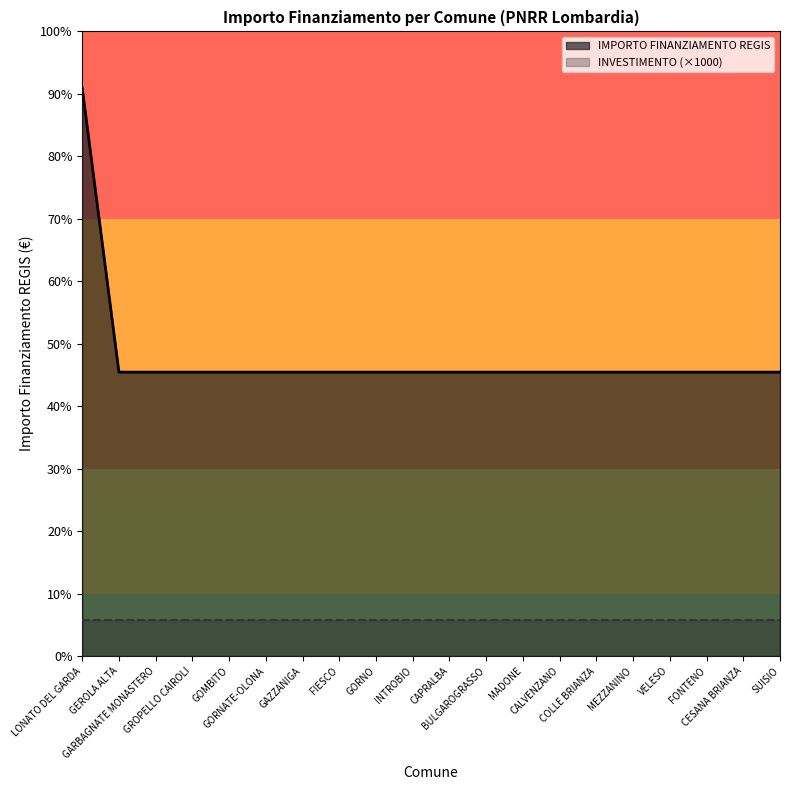

Rank the categories by value from highest to lowest.

LONATO DEL GARDA, GEROLA ALTA, GARBAGNATE MONASTERO, GROPELLO CAIROLI, GOMBITO, GORNATE-OLONA, GAZZANIGA, FIESCO, GORNO, INTROBIO, CAPRALBA, BULGAROGRASSO, MADONE, CALVENZANO, COLLE BRIANZA, MEZZANINO, VELESO, FONTENO, CESANA BRIANZA, SUISIO